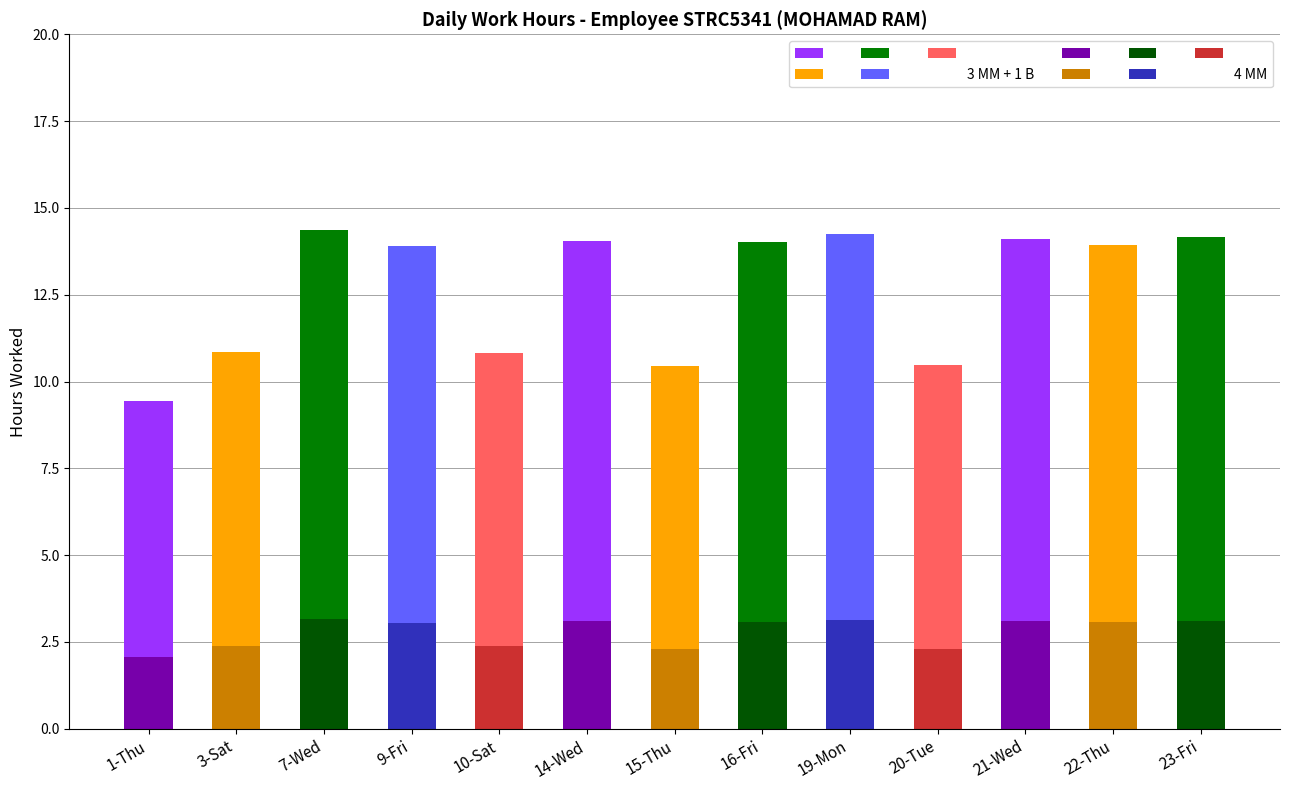

What is the label of the 9th bar from the right?

10-Sat